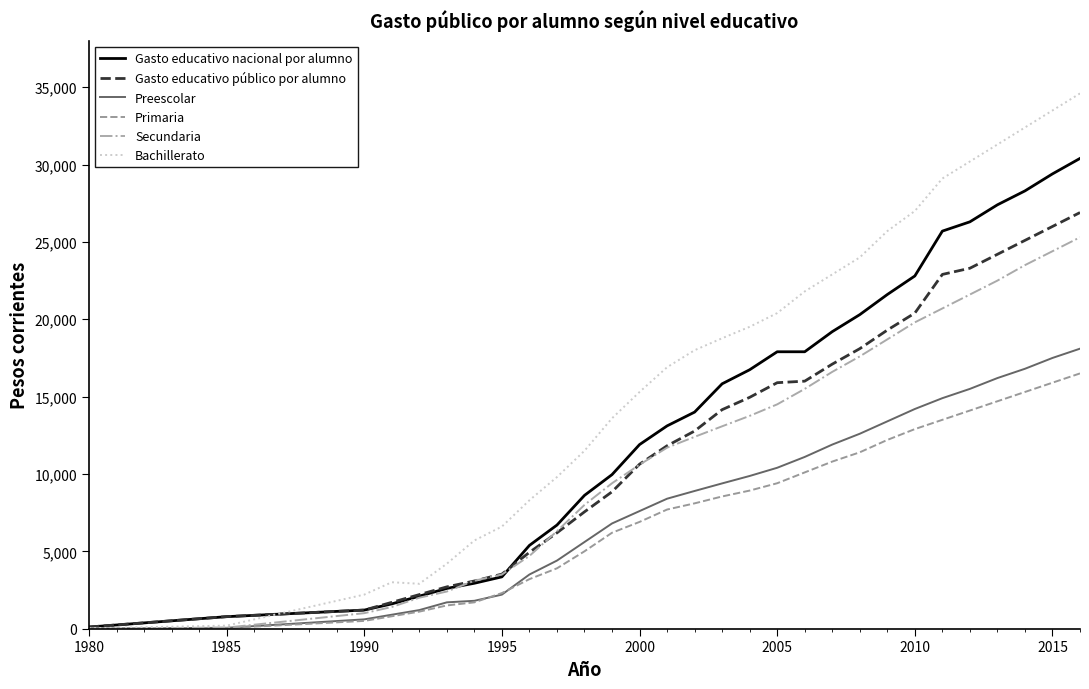

Which series has the largest range (max minus min)?

Bachillerato